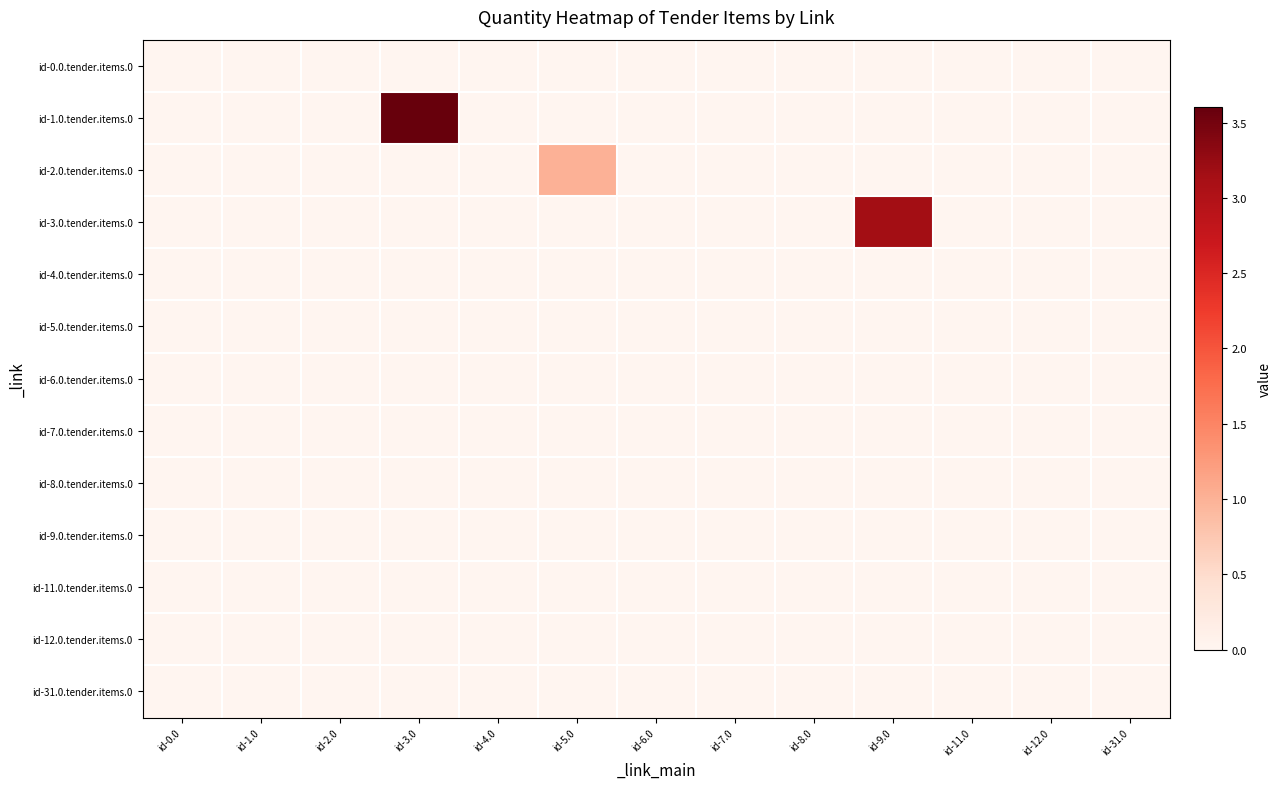

Reading right to left, what are all the values shown in this chart?

id-0.0.tender.items.0: id-31.0=0.0	id-12.0=0.0	id-11.0=0.0	id-9.0=0.0	id-8.0=0.0	id-7.0=0.0	id-6.0=0.0	id-5.0=0.0	id-4.0=0.0	id-3.0=0.0	id-2.0=0.0	id-1.0=0.0	id-0.0=0.0
id-1.0.tender.items.0: id-31.0=0.0	id-12.0=0.0	id-11.0=0.0	id-9.0=0.0	id-8.0=0.0	id-7.0=0.0	id-6.0=0.0	id-5.0=0.0	id-4.0=0.0	id-3.0=3.6	id-2.0=0.0	id-1.0=0.0	id-0.0=0.0
id-2.0.tender.items.0: id-31.0=0.0	id-12.0=0.0	id-11.0=0.0	id-9.0=0.0	id-8.0=0.0	id-7.0=0.0	id-6.0=0.0	id-5.0=1.0	id-4.0=0.0	id-3.0=0.0	id-2.0=0.0	id-1.0=0.0	id-0.0=0.0
id-3.0.tender.items.0: id-31.0=0.0	id-12.0=0.0	id-11.0=0.0	id-9.0=3.2	id-8.0=0.0	id-7.0=0.0	id-6.0=0.0	id-5.0=0.0	id-4.0=0.0	id-3.0=0.0	id-2.0=0.0	id-1.0=0.0	id-0.0=0.0
id-4.0.tender.items.0: id-31.0=0.0	id-12.0=0.0	id-11.0=0.0	id-9.0=0.0	id-8.0=0.0	id-7.0=0.0	id-6.0=0.0	id-5.0=0.0	id-4.0=0.0	id-3.0=0.0	id-2.0=0.0	id-1.0=0.0	id-0.0=0.0
id-5.0.tender.items.0: id-31.0=0.0	id-12.0=0.0	id-11.0=0.0	id-9.0=0.0	id-8.0=0.0	id-7.0=0.0	id-6.0=0.0	id-5.0=0.0	id-4.0=0.0	id-3.0=0.0	id-2.0=0.0	id-1.0=0.0	id-0.0=0.0
id-6.0.tender.items.0: id-31.0=0.0	id-12.0=0.0	id-11.0=0.0	id-9.0=0.0	id-8.0=0.0	id-7.0=0.0	id-6.0=0.0	id-5.0=0.0	id-4.0=0.0	id-3.0=0.0	id-2.0=0.0	id-1.0=0.0	id-0.0=0.0
id-7.0.tender.items.0: id-31.0=0.0	id-12.0=0.0	id-11.0=0.0	id-9.0=0.0	id-8.0=0.0	id-7.0=0.0	id-6.0=0.0	id-5.0=0.0	id-4.0=0.0	id-3.0=0.0	id-2.0=0.0	id-1.0=0.0	id-0.0=0.0
id-8.0.tender.items.0: id-31.0=0.0	id-12.0=0.0	id-11.0=0.0	id-9.0=0.0	id-8.0=0.0	id-7.0=0.0	id-6.0=0.0	id-5.0=0.0	id-4.0=0.0	id-3.0=0.0	id-2.0=0.0	id-1.0=0.0	id-0.0=0.0
id-9.0.tender.items.0: id-31.0=0.0	id-12.0=0.0	id-11.0=0.0	id-9.0=0.0	id-8.0=0.0	id-7.0=0.0	id-6.0=0.0	id-5.0=0.0	id-4.0=0.0	id-3.0=0.0	id-2.0=0.0	id-1.0=0.0	id-0.0=0.0
id-11.0.tender.items.0: id-31.0=0.0	id-12.0=0.0	id-11.0=0.0	id-9.0=0.0	id-8.0=0.0	id-7.0=0.0	id-6.0=0.0	id-5.0=0.0	id-4.0=0.0	id-3.0=0.0	id-2.0=0.0	id-1.0=0.0	id-0.0=0.0
id-12.0.tender.items.0: id-31.0=0.0	id-12.0=0.0	id-11.0=0.0	id-9.0=0.0	id-8.0=0.0	id-7.0=0.0	id-6.0=0.0	id-5.0=0.0	id-4.0=0.0	id-3.0=0.0	id-2.0=0.0	id-1.0=0.0	id-0.0=0.0
id-31.0.tender.items.0: id-31.0=0.0	id-12.0=0.0	id-11.0=0.0	id-9.0=0.0	id-8.0=0.0	id-7.0=0.0	id-6.0=0.0	id-5.0=0.0	id-4.0=0.0	id-3.0=0.0	id-2.0=0.0	id-1.0=0.0	id-0.0=0.0